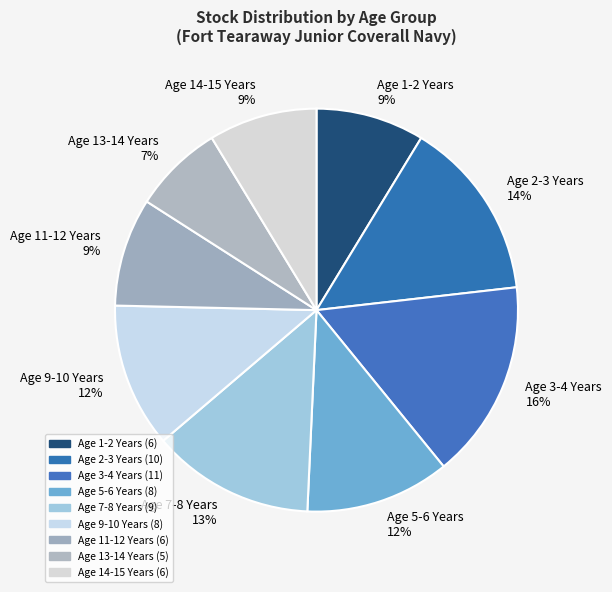

Which slice is the largest?

Age 3-4 Years